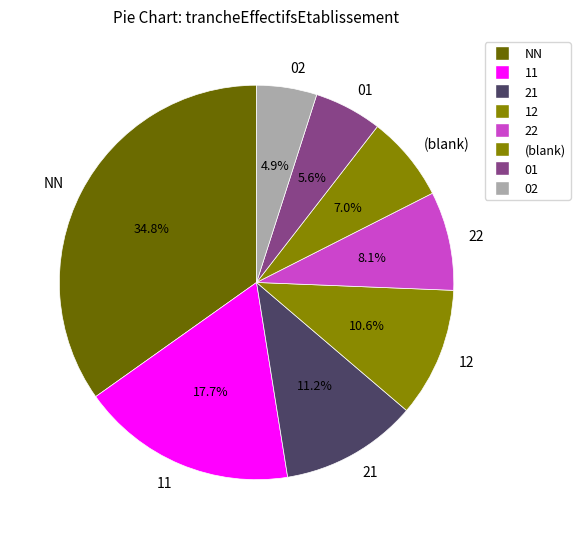

To the nearest percent, what is the difference between the largest and smallest slice percentages?

30%